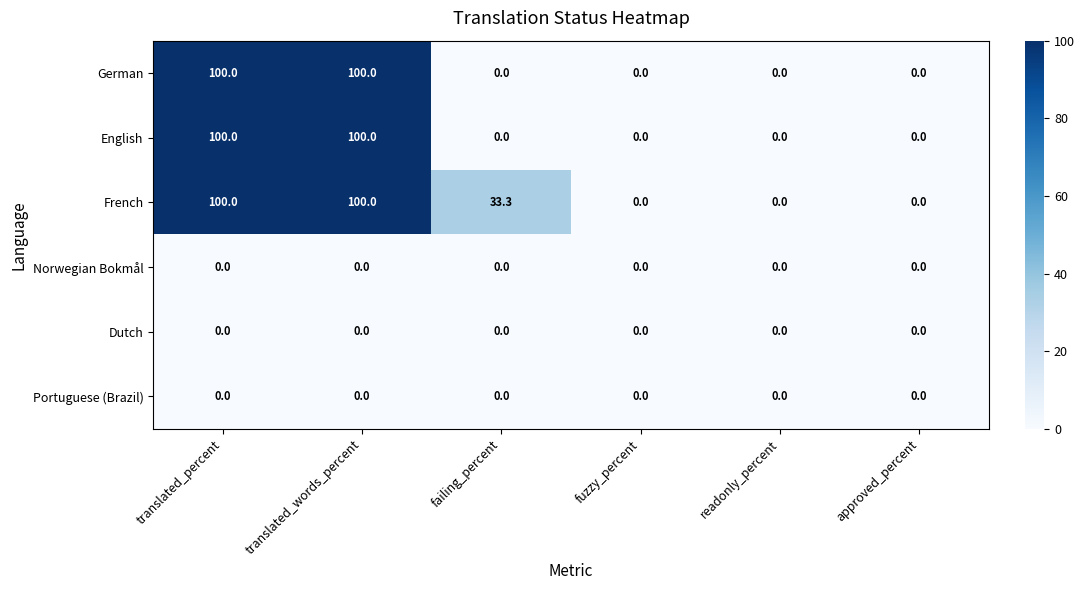

The English series shows 0.0 at readonly_percent. True or false?

True